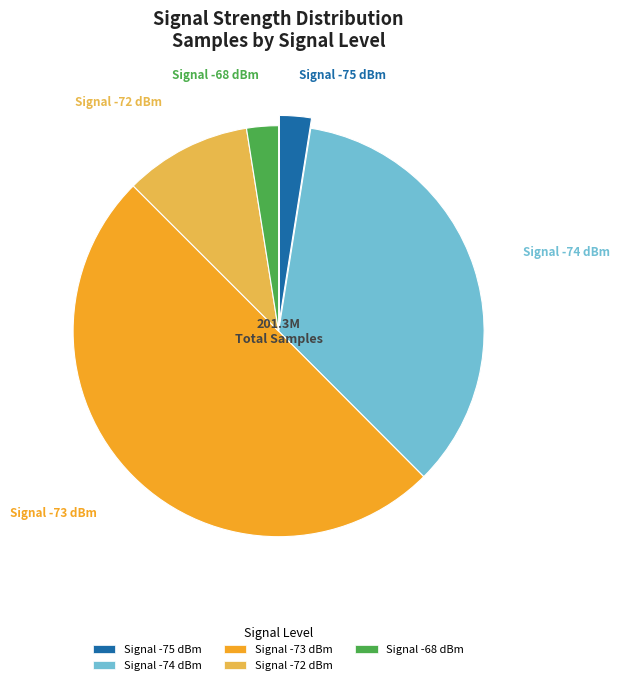

Does Signal -74 dBm represent more than half of the total?

No